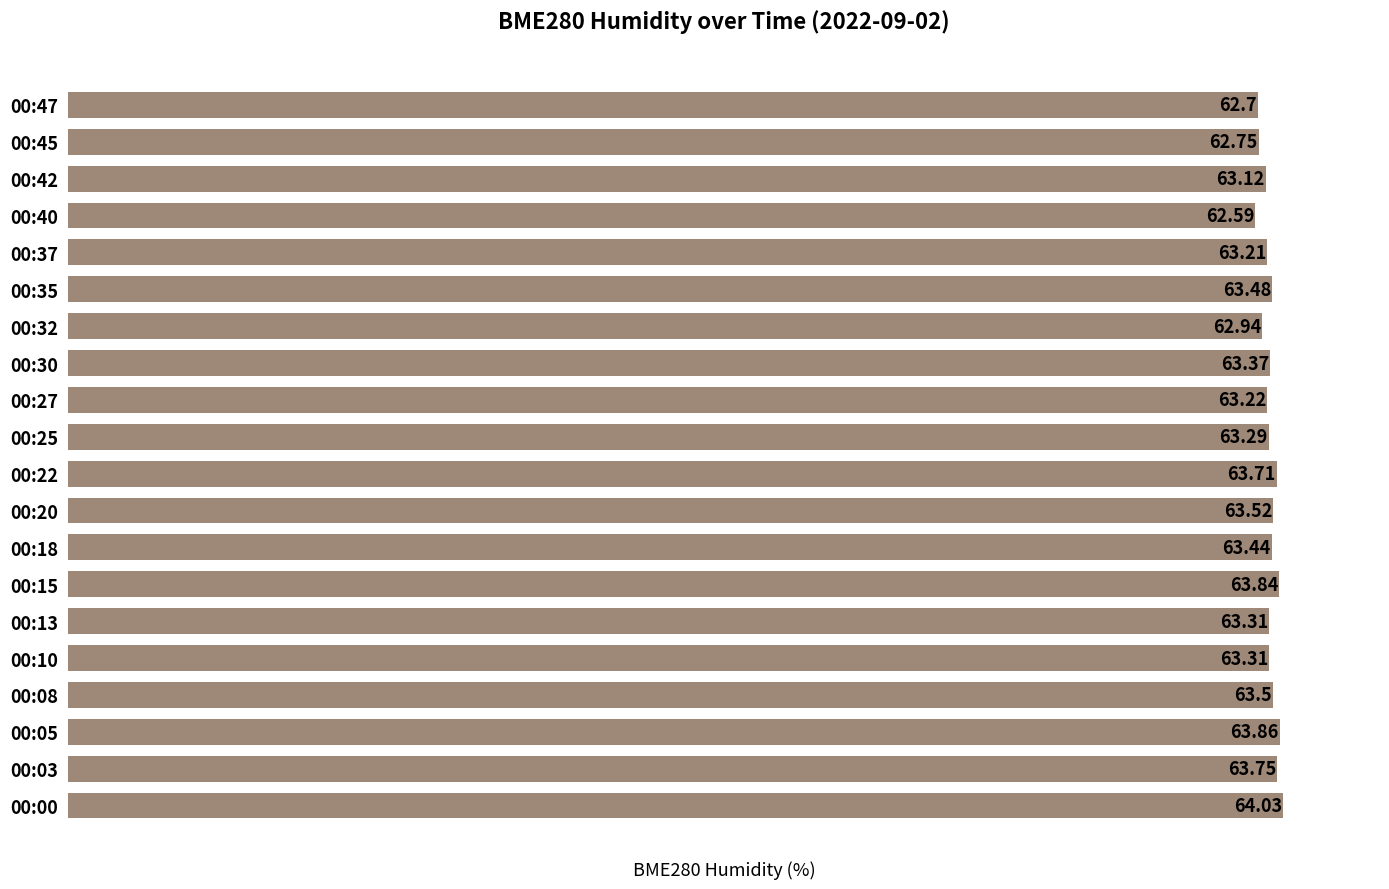

How many bars are there in total?

20